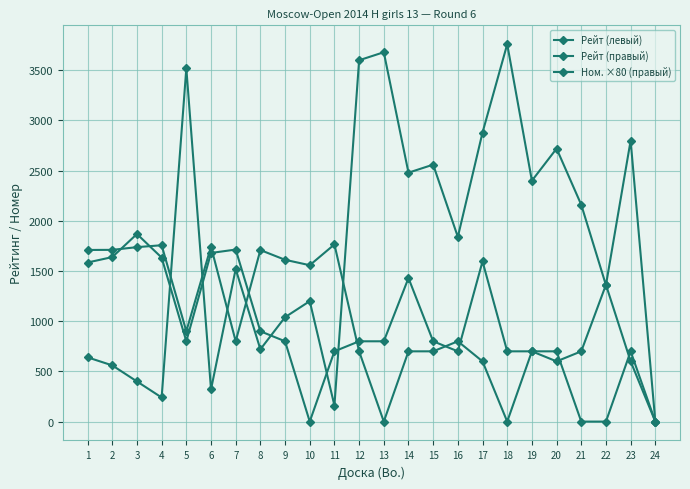

Reading left to right, transcribe all the data shown in this chart.

Рейт (левый): 1=1585	2=1639	3=1869	4=1634	5=800	6=1680	7=1714	8=900	9=800	10=0	11=700	12=800	13=800	14=1430	15=800	16=700	17=1596	18=700	19=700	20=700	21=0	22=0	23=700	24=0
Рейт (правый): 1=1710	2=1711	3=1738	4=1757	5=900	6=1743	7=800	8=1709	9=1612	10=1558	11=1765	12=700	13=0	14=700	15=700	16=800	17=600	18=0	19=700	20=600	21=700	22=1363	23=600	24=0
Ном. ×80 (правый): 1=640	2=560	3=400	4=240	5=3520	6=320	7=1520	8=720	9=1040	10=1200	11=160	12=3600	13=3680	14=2480	15=2560	16=1840	17=2880	18=3760	19=2400	20=2720	21=2160	22=1360	23=2800	24=0